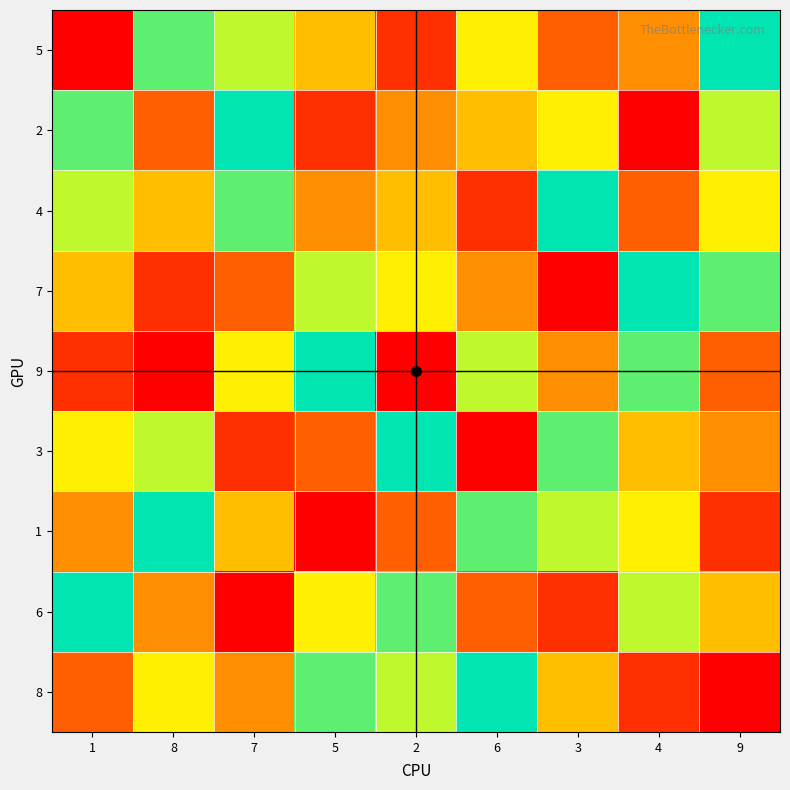

What is the total value across all series at 5?

45